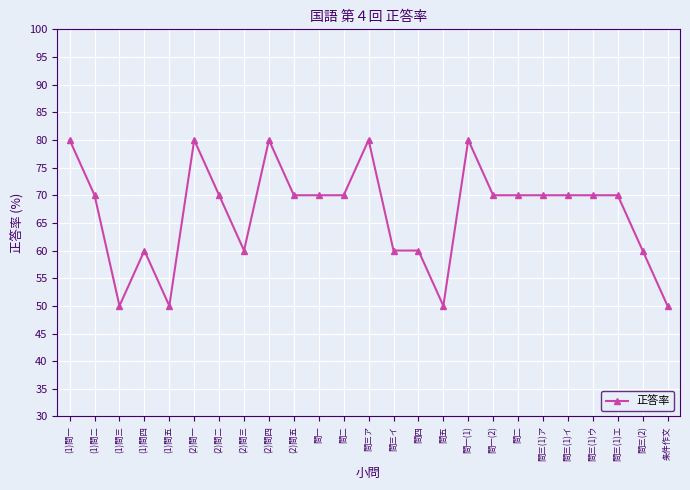

What is the label of the 18th point from the left?

問一(2)